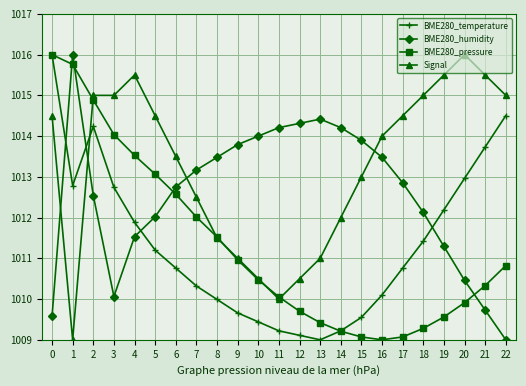

What is the total value across all series at 21?

4049.3